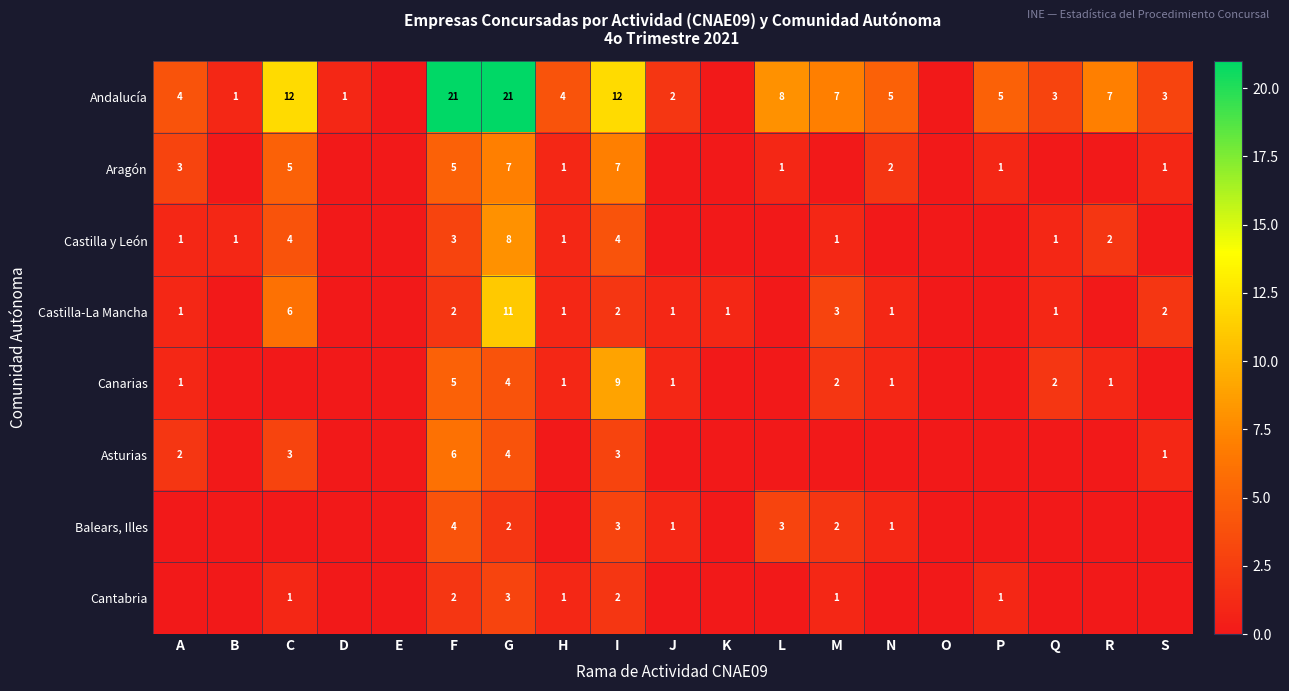

Between K and A, which is larger?

A